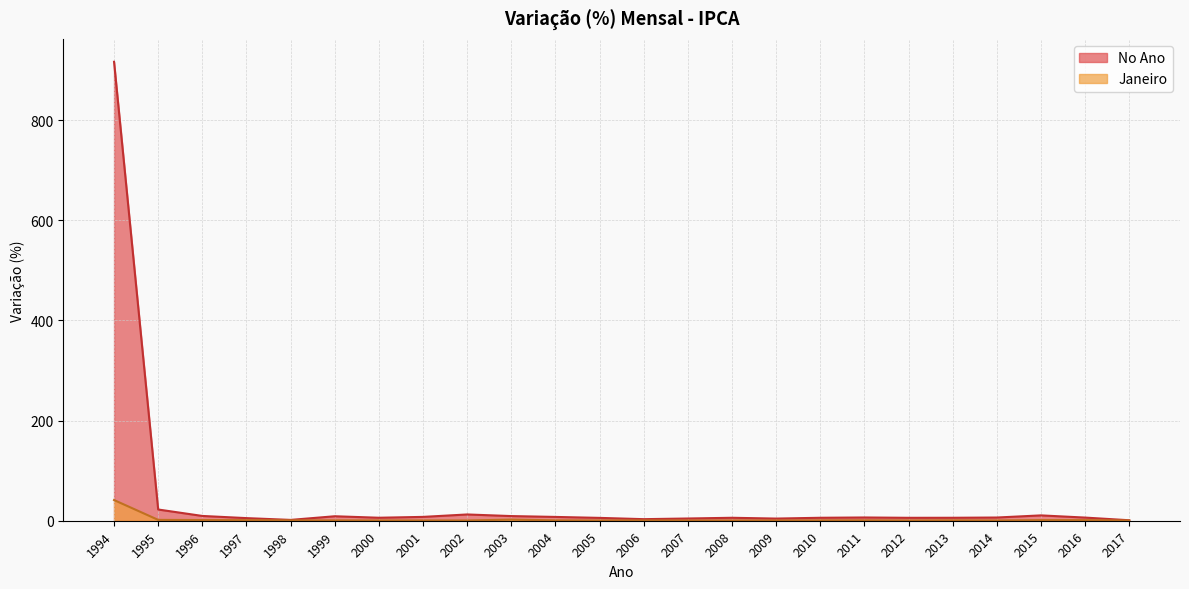

List the series in order of their overall mean, highest first.

No Ano, Janeiro